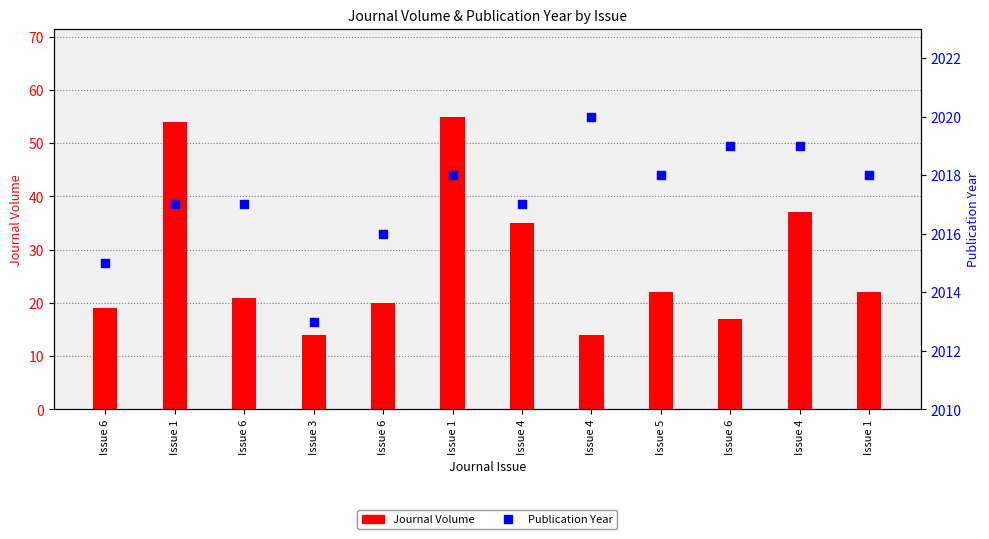

Is the value of Publication Year at Issue 4 greater than the value of Journal Volume at Issue 4?

Yes